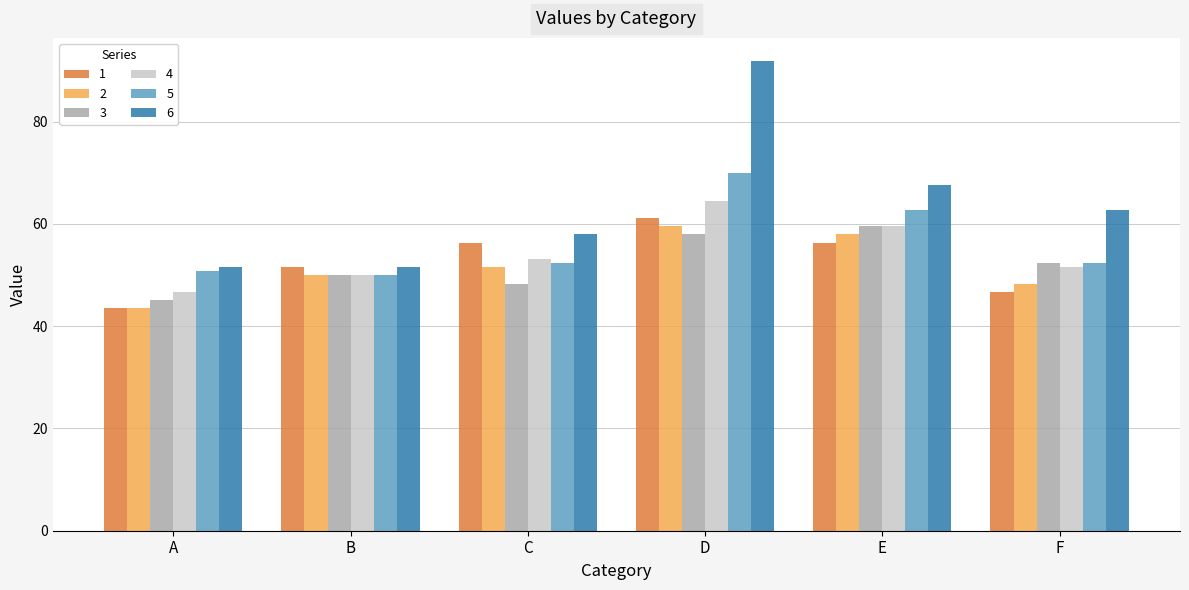

The 2 series shows 69.8 at B. True or false?

False